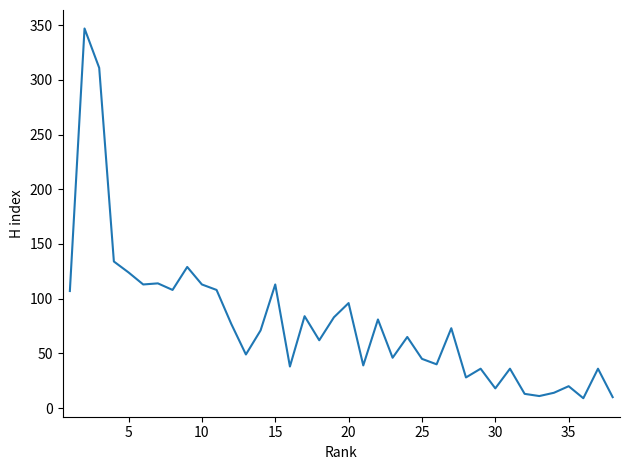

What is the greatest value displayed?

347